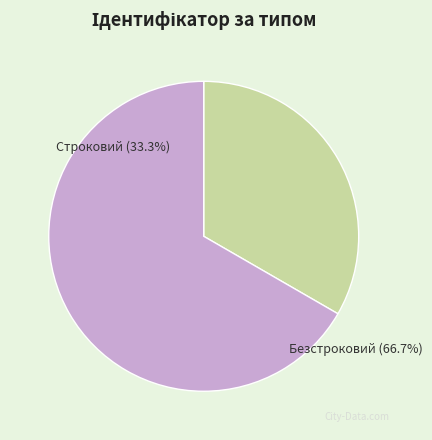

The Безстроковий slice represents 78% of the pie. True or false?

False